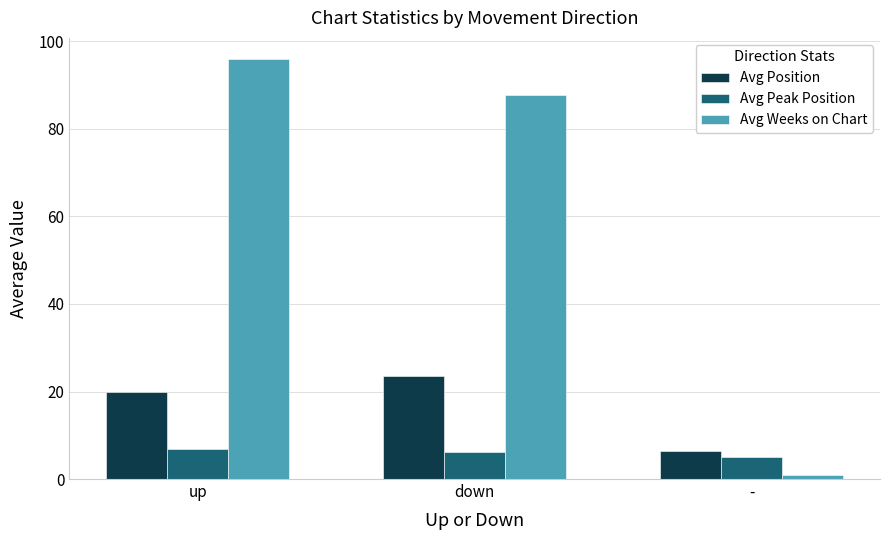

Reading right to left, what are all the values shown in this chart?

Avg Position: -=6.5	down=23.5	up=19.9
Avg Peak Position: -=5.0	down=6.1	up=6.9
Avg Weeks on Chart: -=1.0	down=87.6	up=96.0